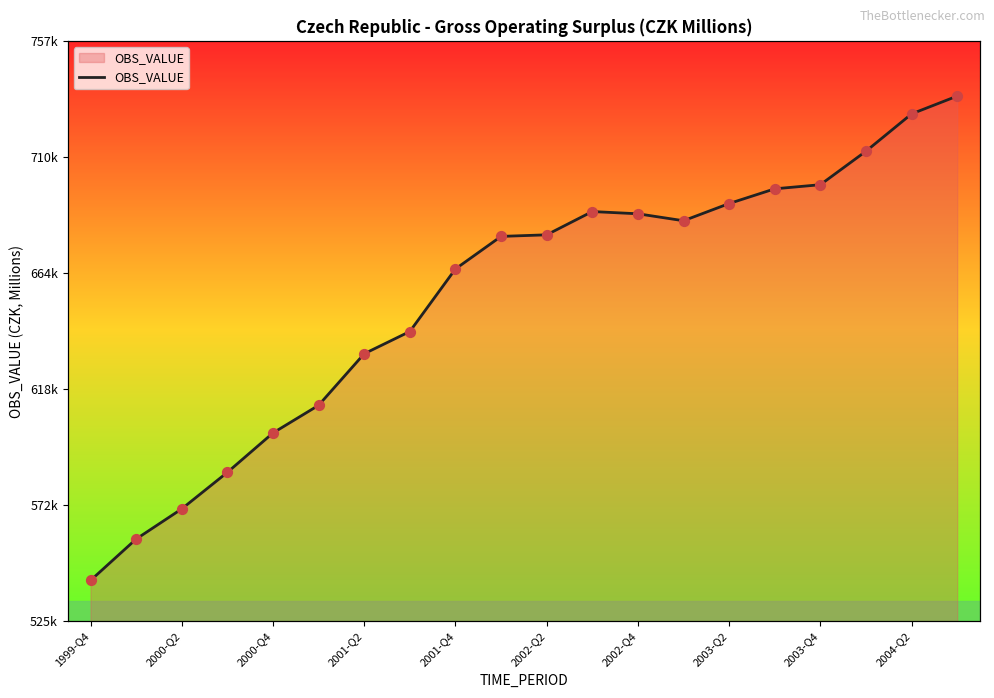

What is the change in value from 2000-Q2 to 11?

+130698